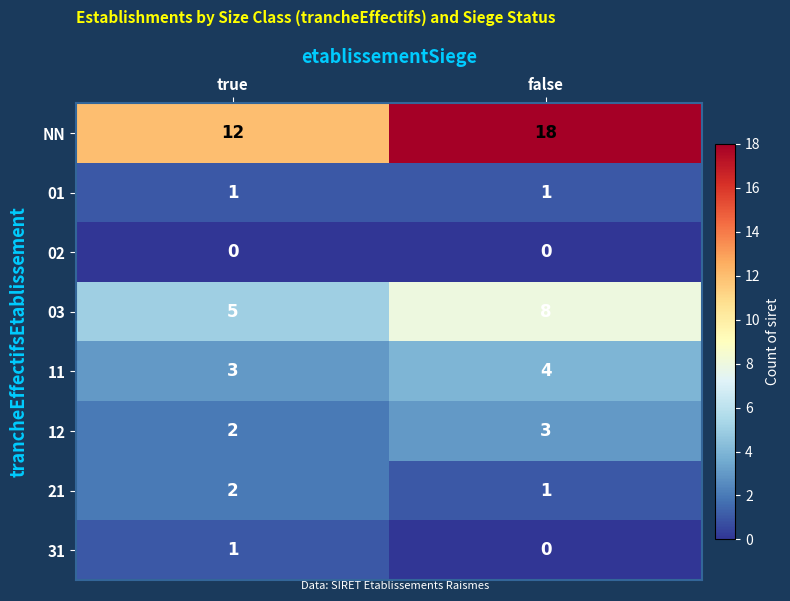

Which series has the largest total across all categories?

NN